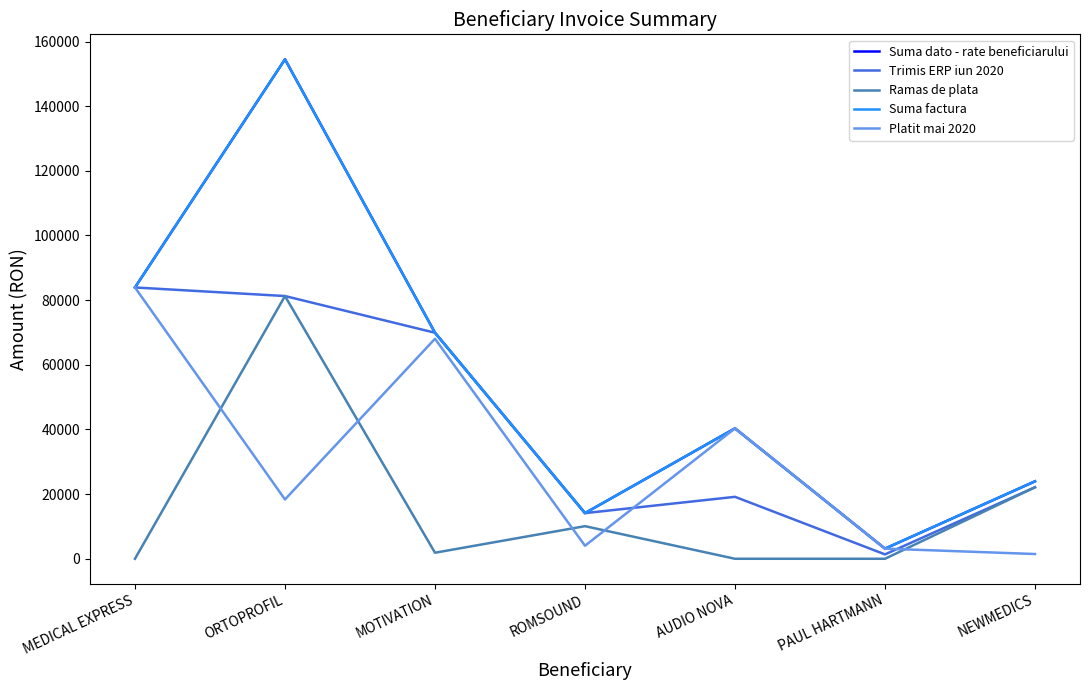

Rank the series at ORTOPROFIL from highest to lowest value.

Suma dato - rate beneficiarului, Suma factura, Trimis ERP iun 2020, Ramas de plata, Platit mai 2020